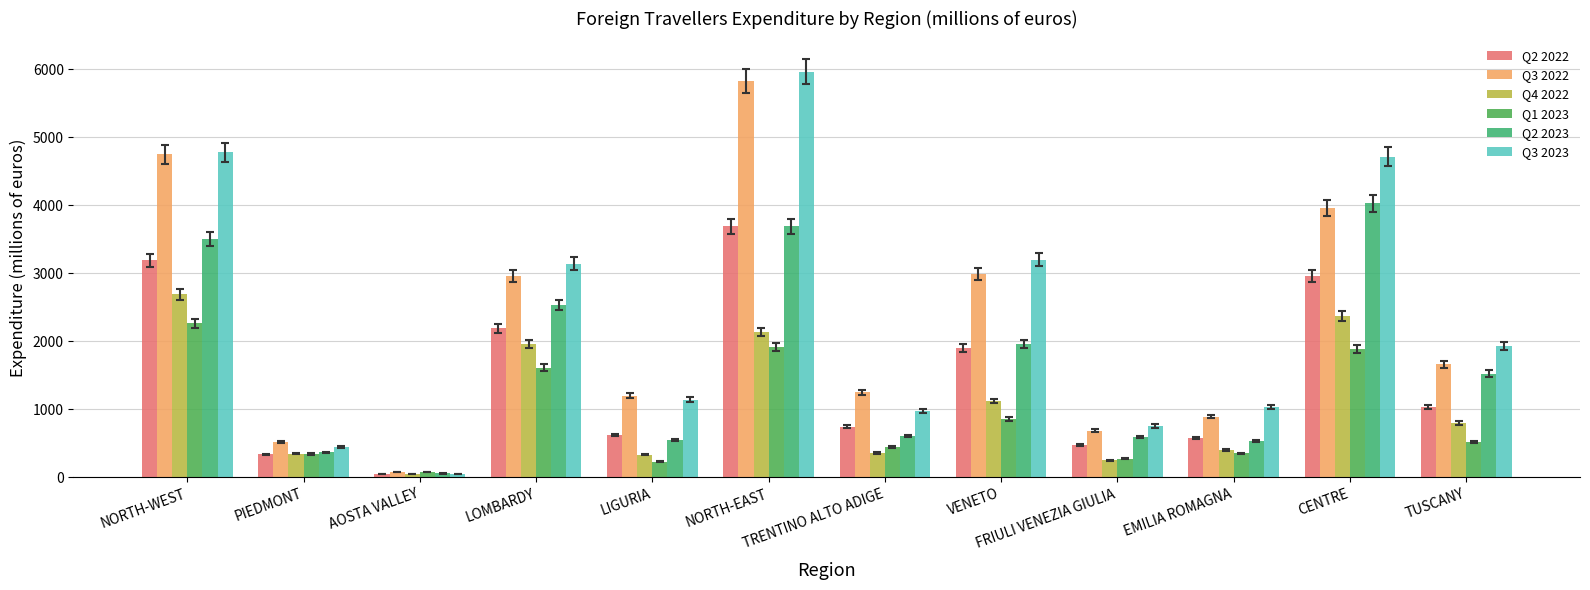

How many series are shown in this chart?

6